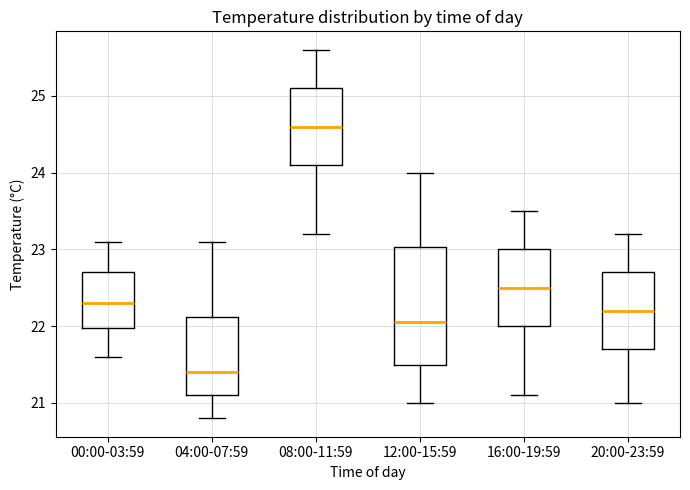

Reading left to right, read every box against the y-axis: the position of its median line, the range the box covers, and the ends of its whiskers. The values are not printed on the chart, so give them approximately, as read against the axis.

00:00-03:59: median 22.3, box 22.0 to 22.7, whiskers 21.6 to 23.1
04:00-07:59: median 21.4, box 21.1 to 22.1, whiskers 20.8 to 23.1
08:00-11:59: median 24.6, box 24.1 to 25.1, whiskers 23.2 to 25.6
12:00-15:59: median 22.1, box 21.5 to 23.0, whiskers 21.0 to 24.0
16:00-19:59: median 22.5, box 22.0 to 23.0, whiskers 21.1 to 23.5
20:00-23:59: median 22.2, box 21.7 to 22.7, whiskers 21.0 to 23.2